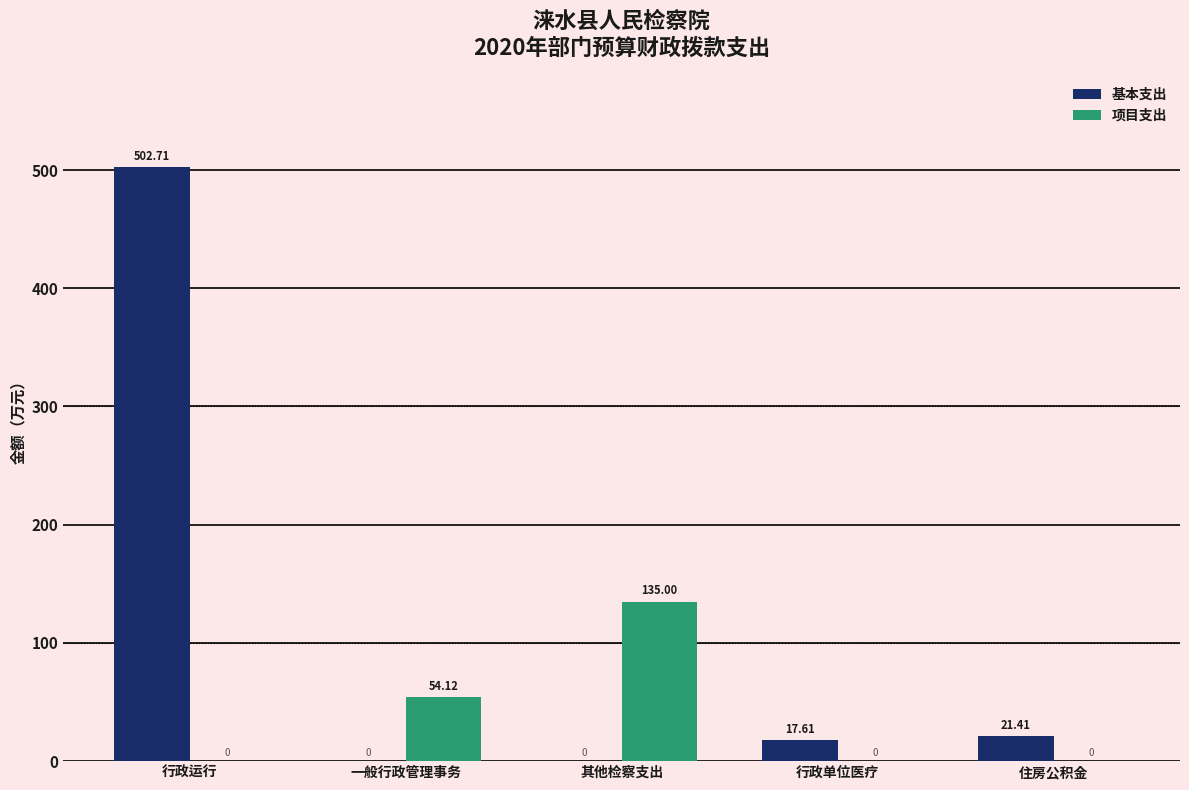

How many groups of bars are there?

5